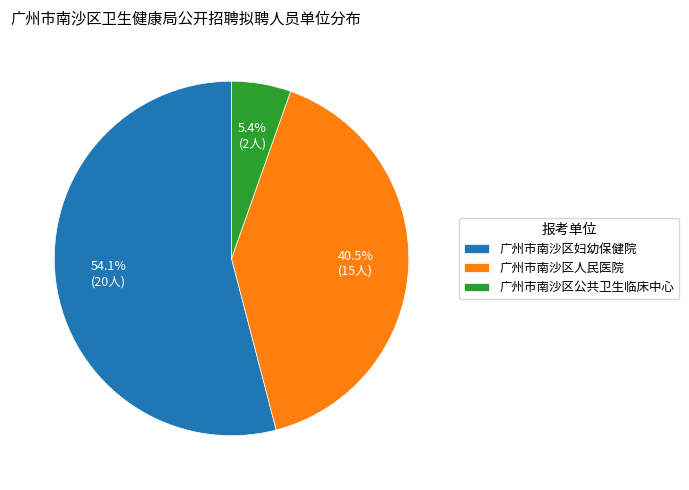

How many segments does this pie chart have?

3